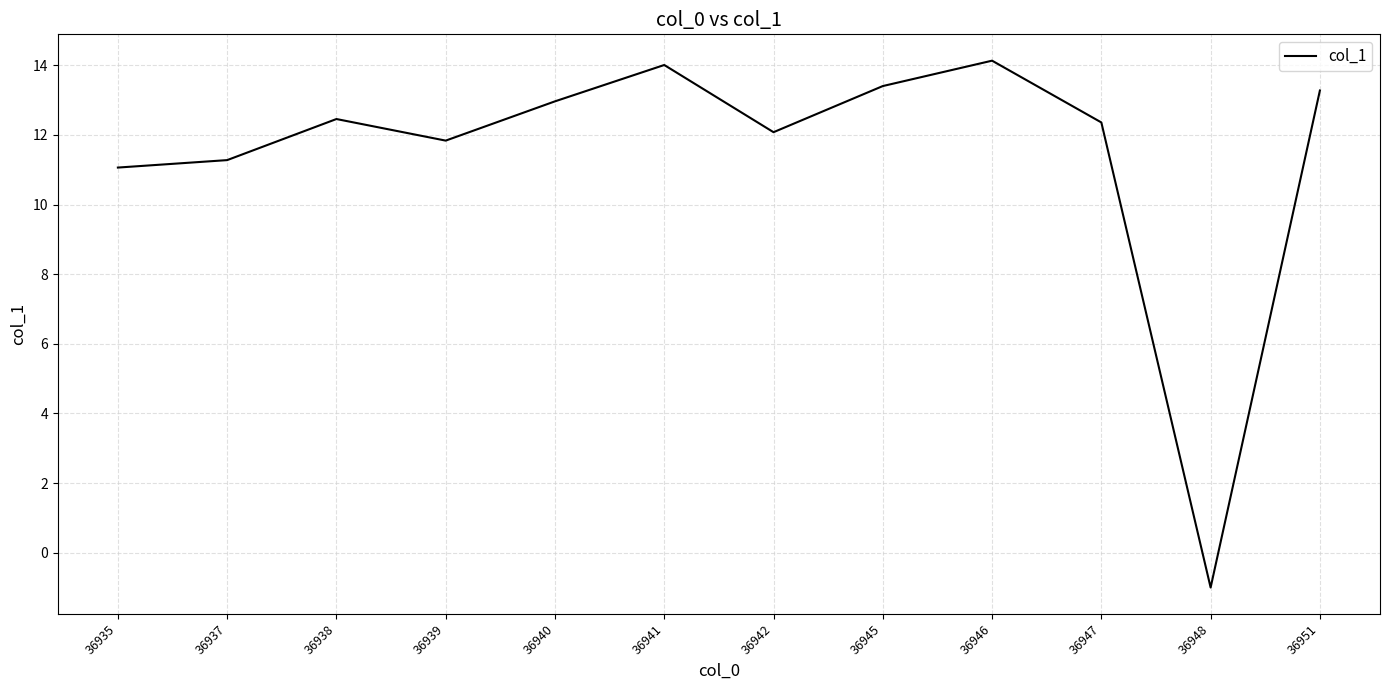

The chart shows a value of 19.8 at 36945. True or false?

False